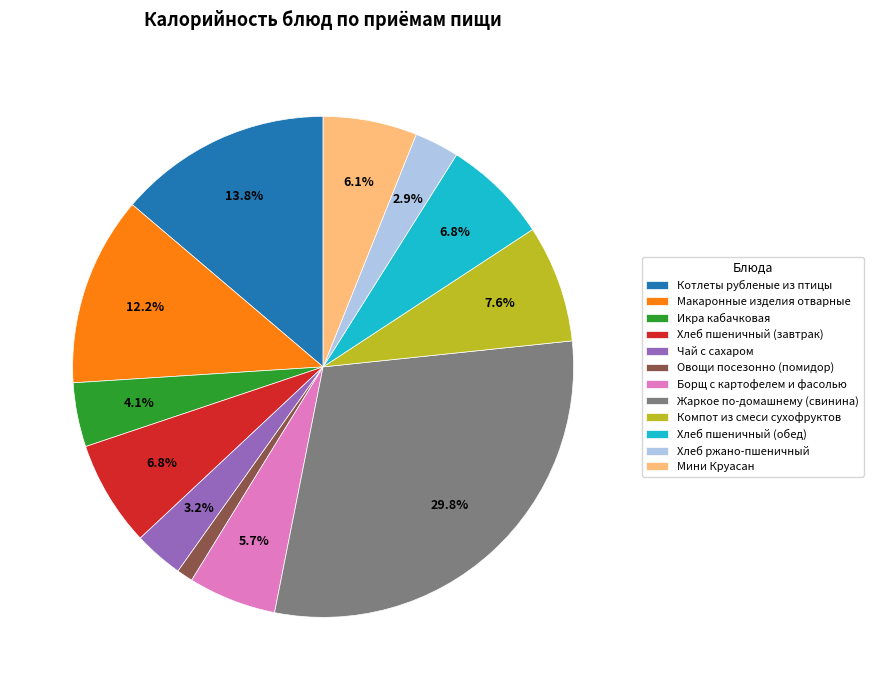

Is it true that Макаронные изделия отварные is 12% of the pie?

True